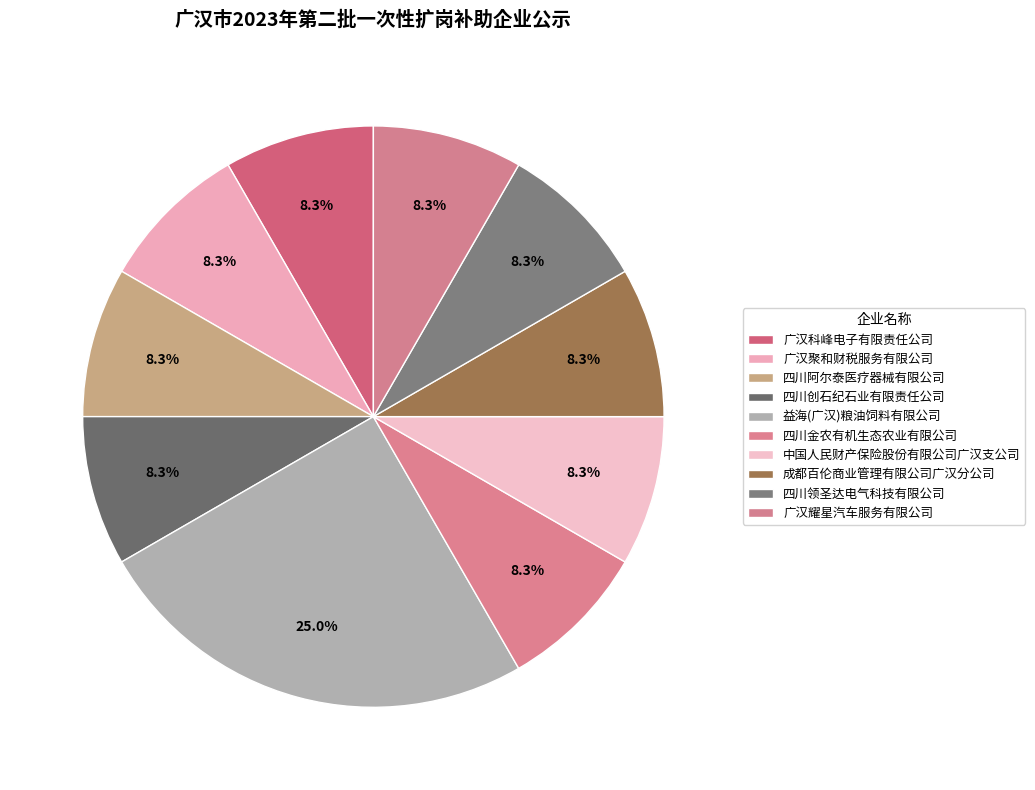

How many segments does this pie chart have?

10